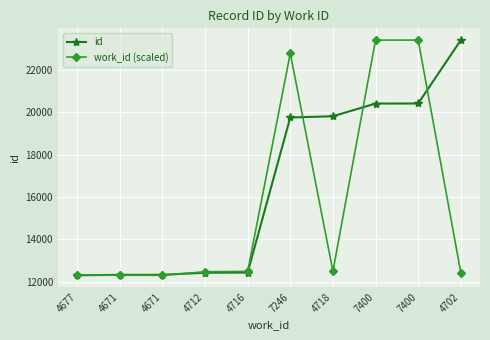

How many data points does each series have?

10